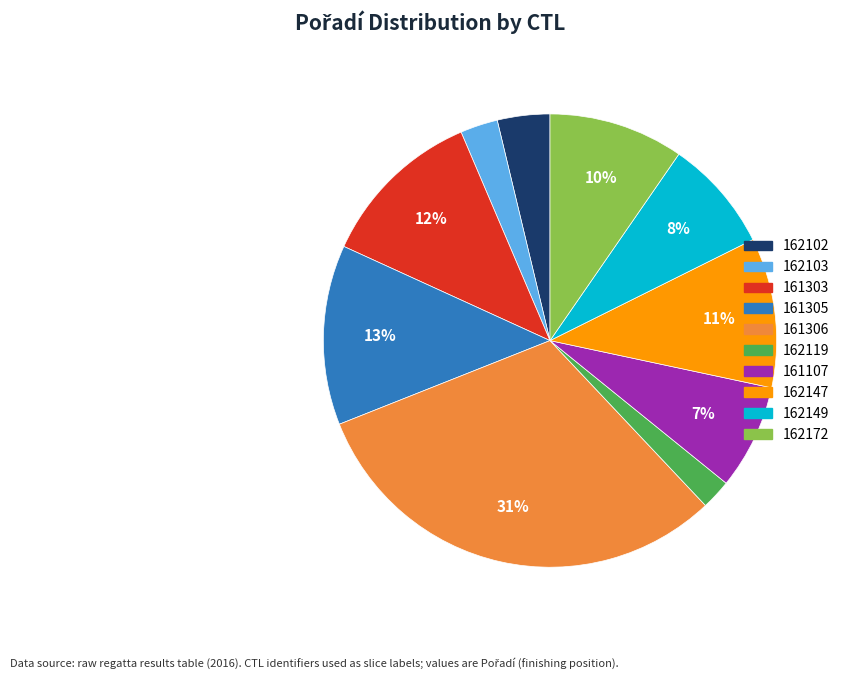

Do 162172 and 162149 together represent more than half of the pie?

No